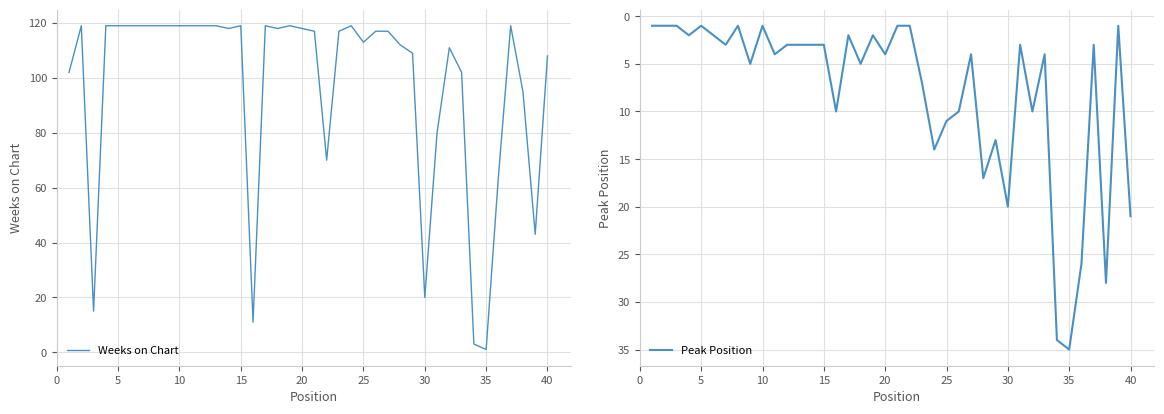

Which series has the largest range (max minus min)?

Weeks on Chart